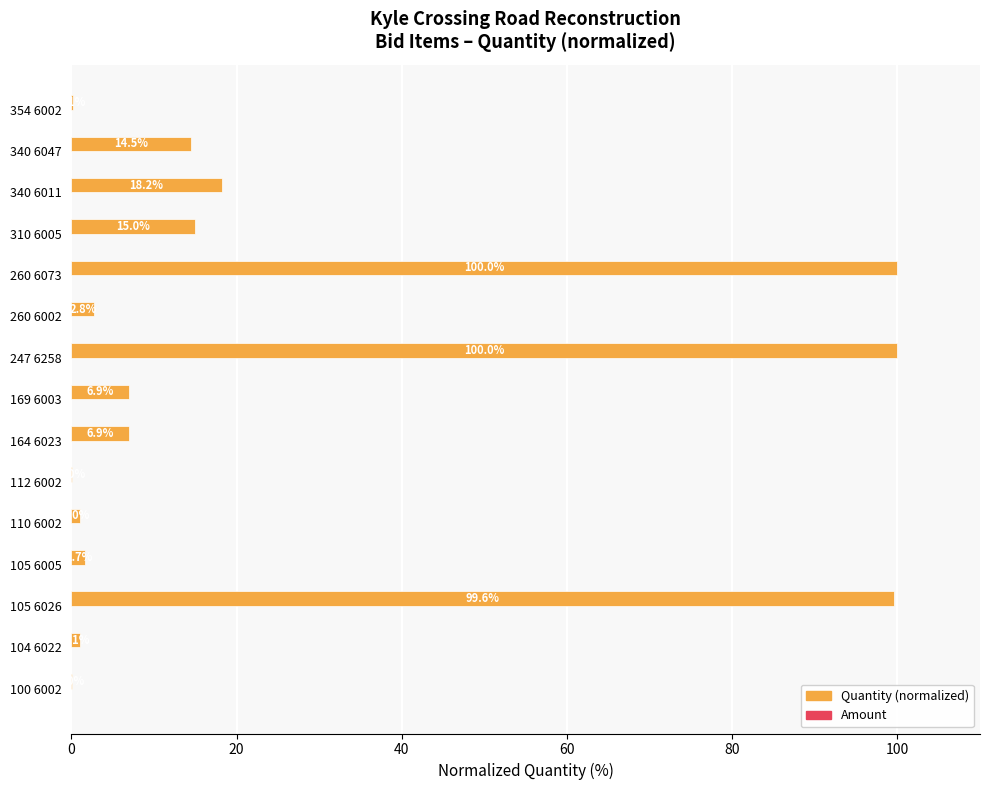

What is the greatest value displayed?

100.0